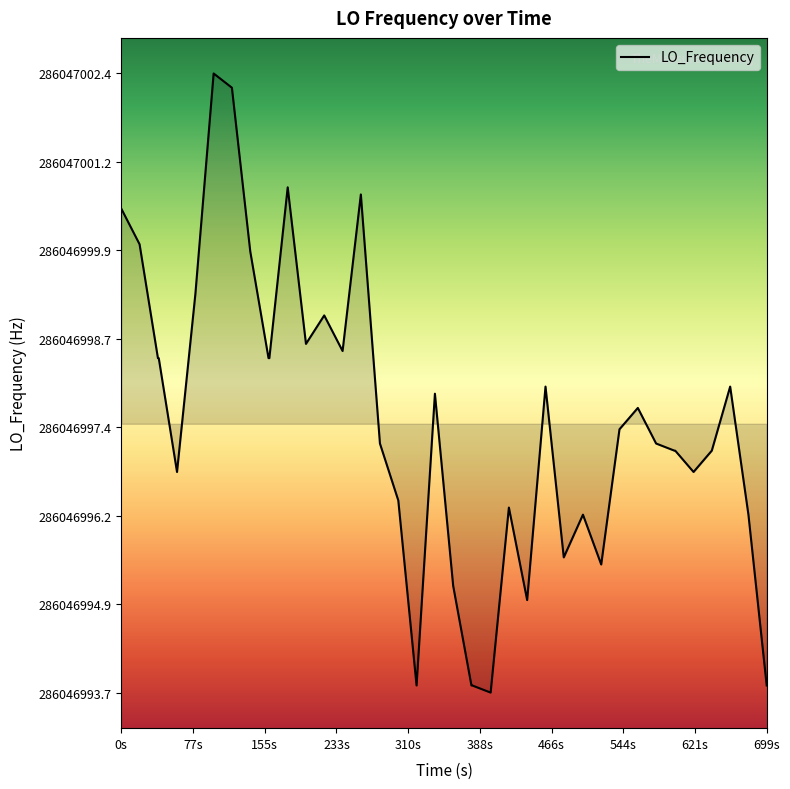

Does the chart display data point markers on the line(s)?

No